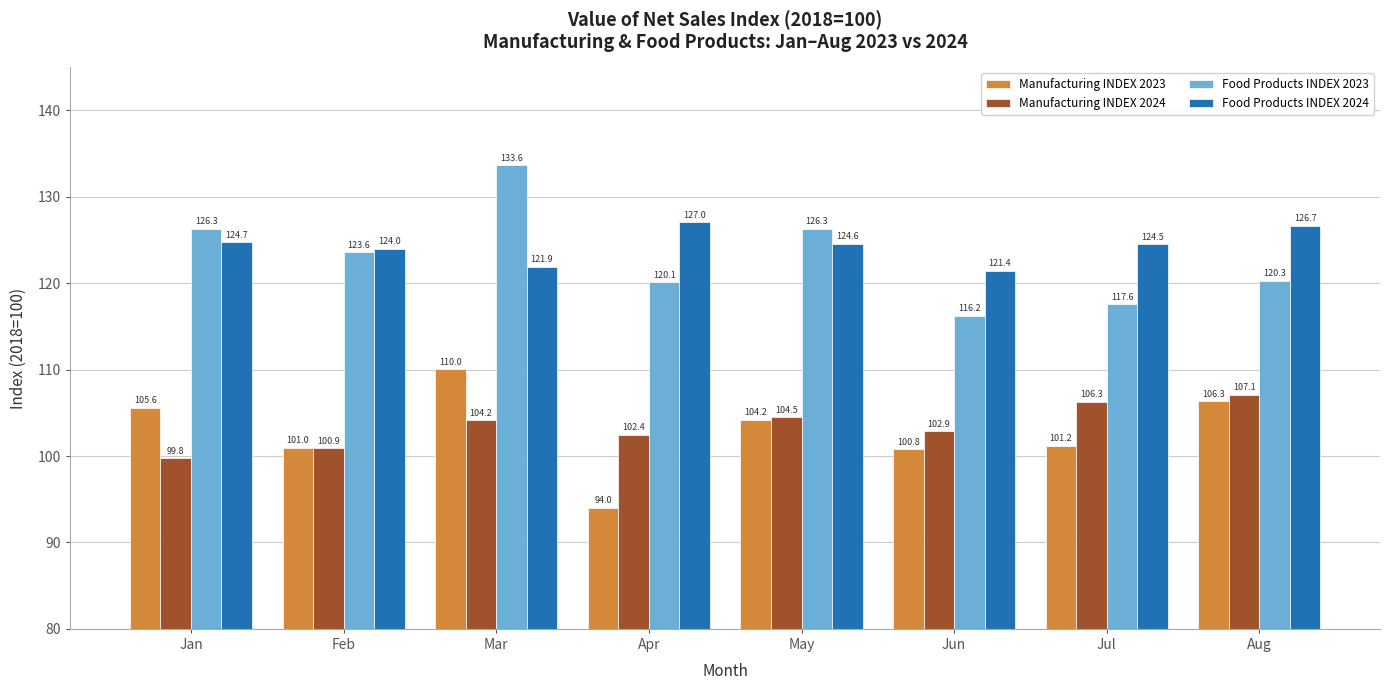

How many values in the Manufacturing INDEX 2024 series are below 104?

4